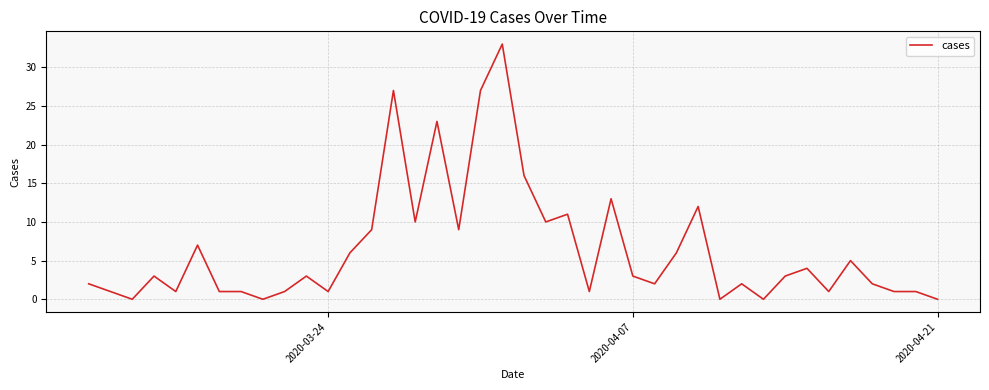

What is the greatest value displayed?

33